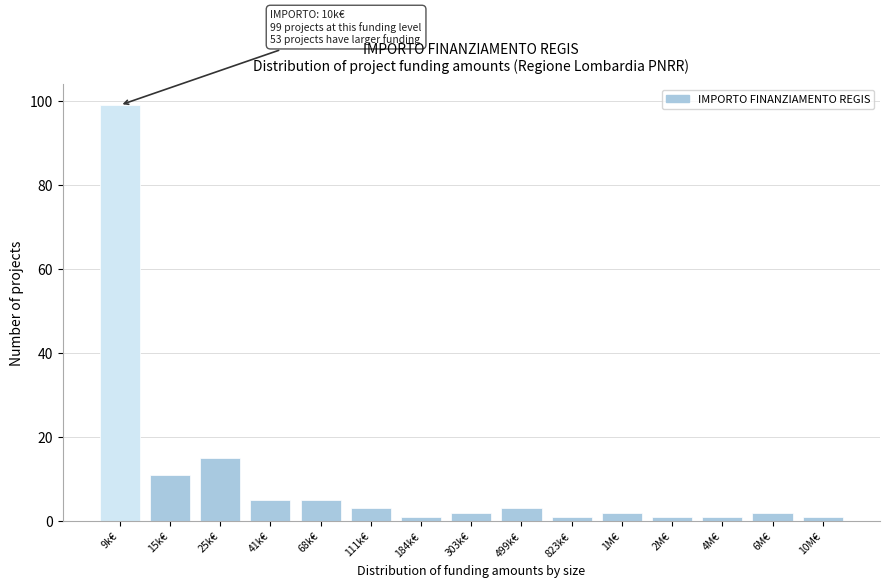

Reading left to right, list all the values displayed in this chart.

9k€=99	15k€=11	25k€=15	41k€=5	68k€=5	111k€=3	184k€=1	303k€=2	499k€=3	823k€=1	1M€=2	2M€=1	4M€=1	6M€=2	10M€=1